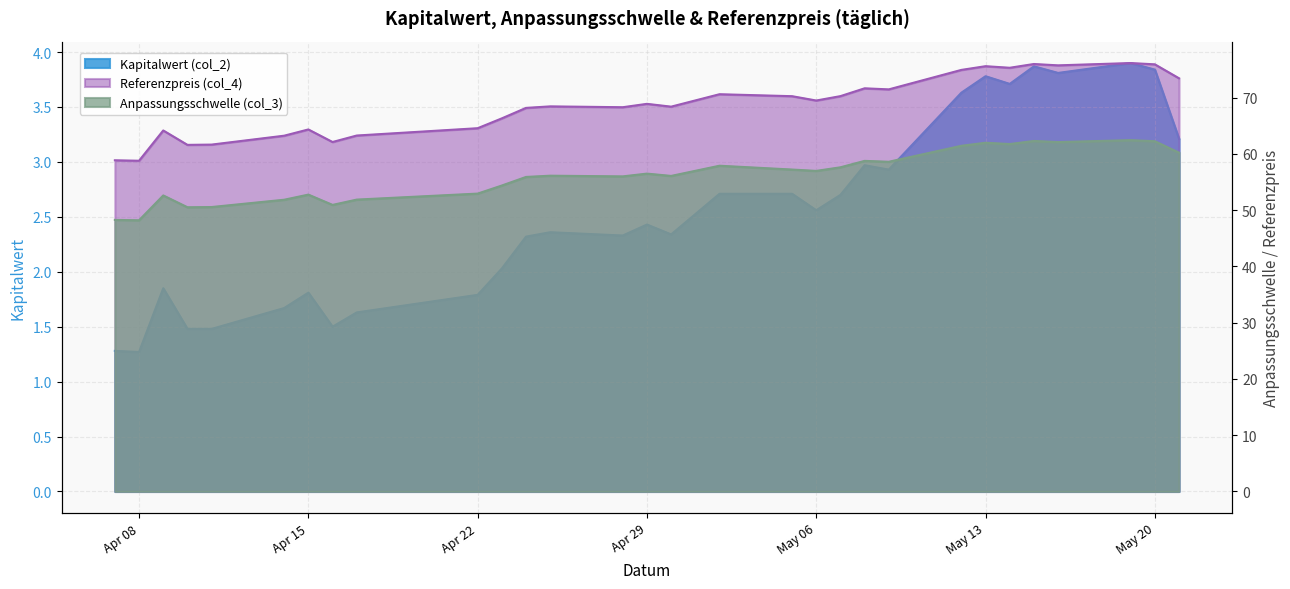

What is the total value across all series at 2025-05-09?

133.0